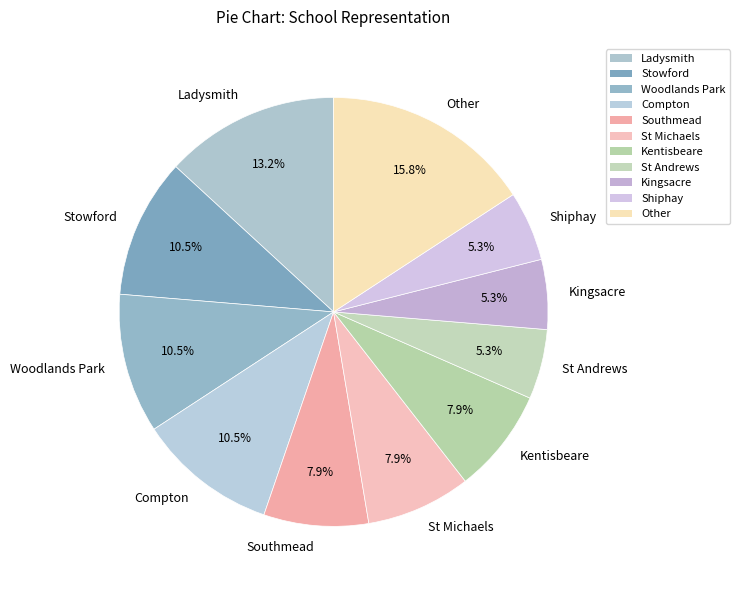

The Woodlands Park slice represents 3% of the pie. True or false?

False